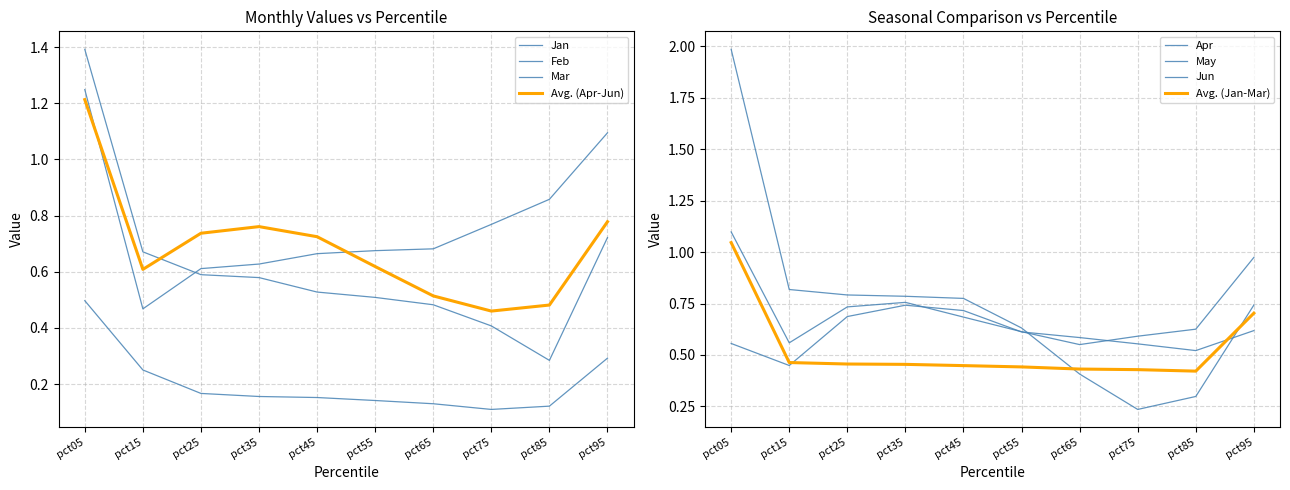

At how many categories does at least one series exceed 0?

10